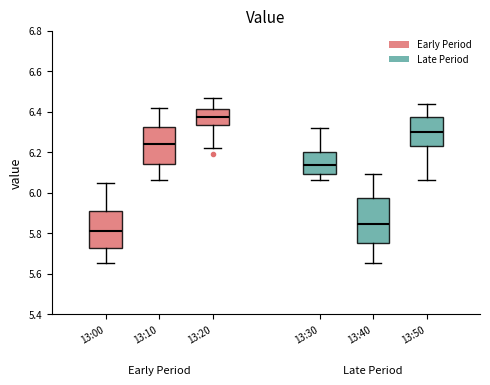

Reading left to right, transcribe this box plot: for each box, give where its median line is, the range the box spans, and where its two whiskers end, as read against the y-axis. The values are not printed on the chart, so give them approximately, as read against the axis.

13:00: median 5.82, box 5.72 to 5.90, whiskers 5.66 to 6.06
13:10: median 6.24, box 6.14 to 6.32, whiskers 6.06 to 6.42
13:20: median 6.38, box 6.34 to 6.42, whiskers 6.22 to 6.48
13:30: median 6.14, box 6.10 to 6.20, whiskers 6.06 to 6.32
13:40: median 5.84, box 5.76 to 5.98, whiskers 5.66 to 6.10
13:50: median 6.30, box 6.24 to 6.38, whiskers 6.06 to 6.44